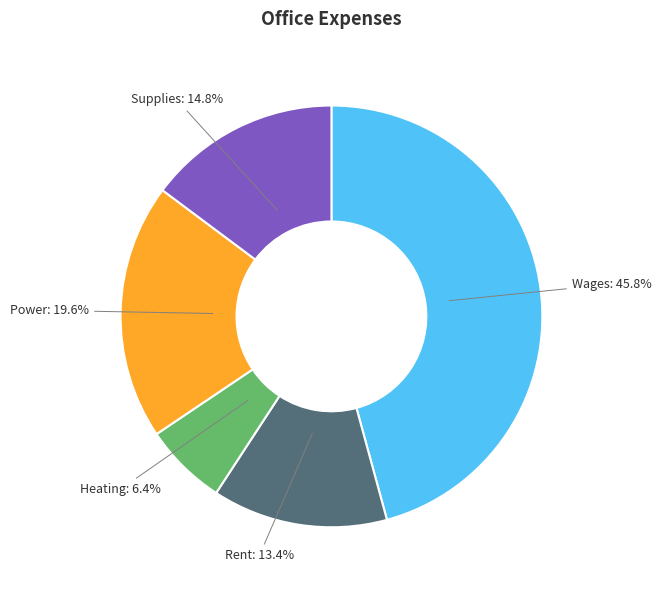

Which has a higher value, Supplies or Wages?

Wages